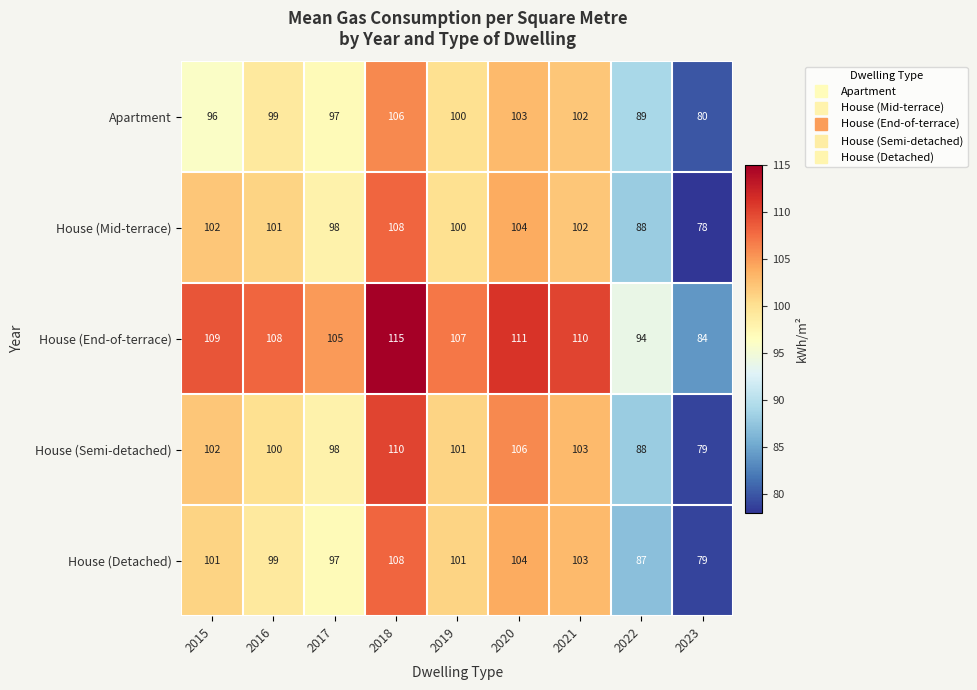

At which label is House (Semi-detached) closest to 94?

2017